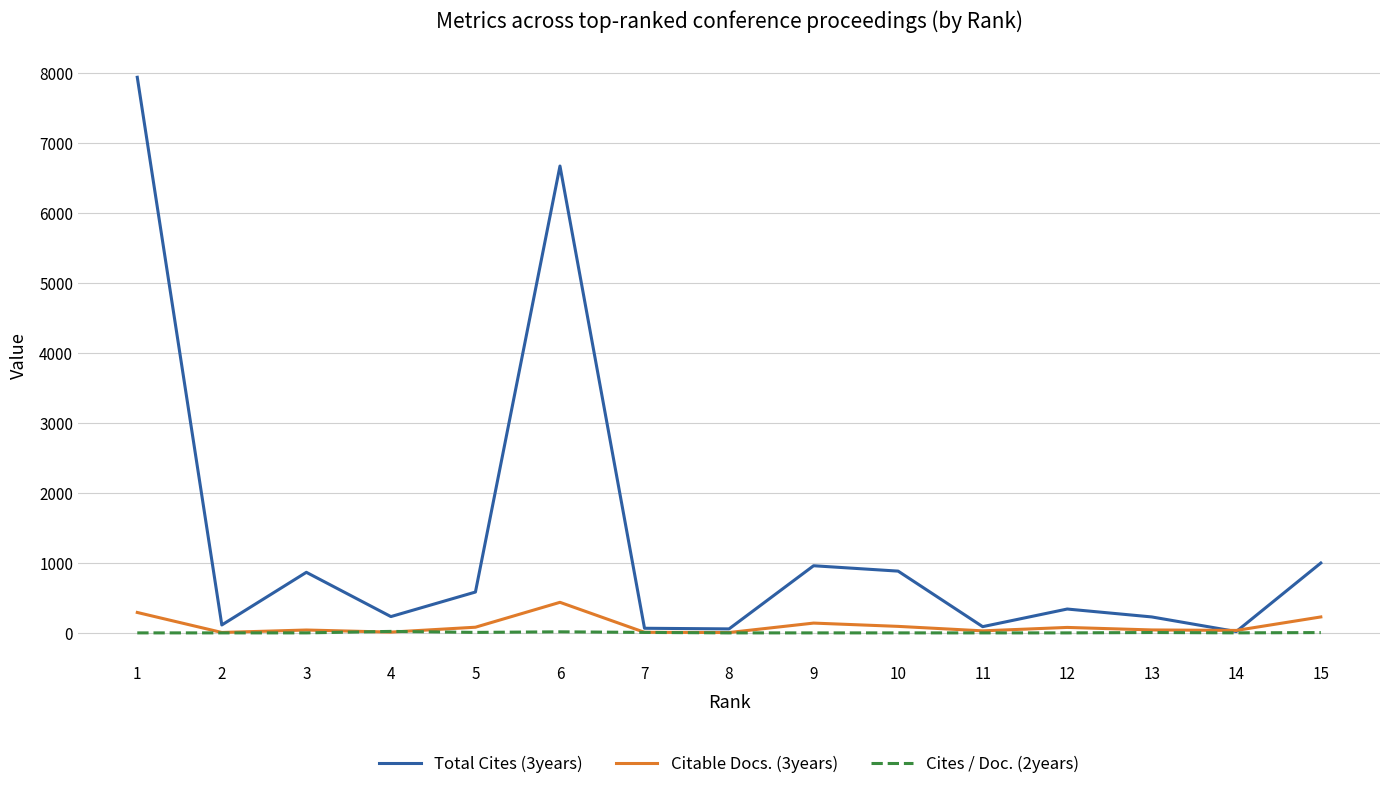

Which series has the widest spread of values?

Total Cites (3years)